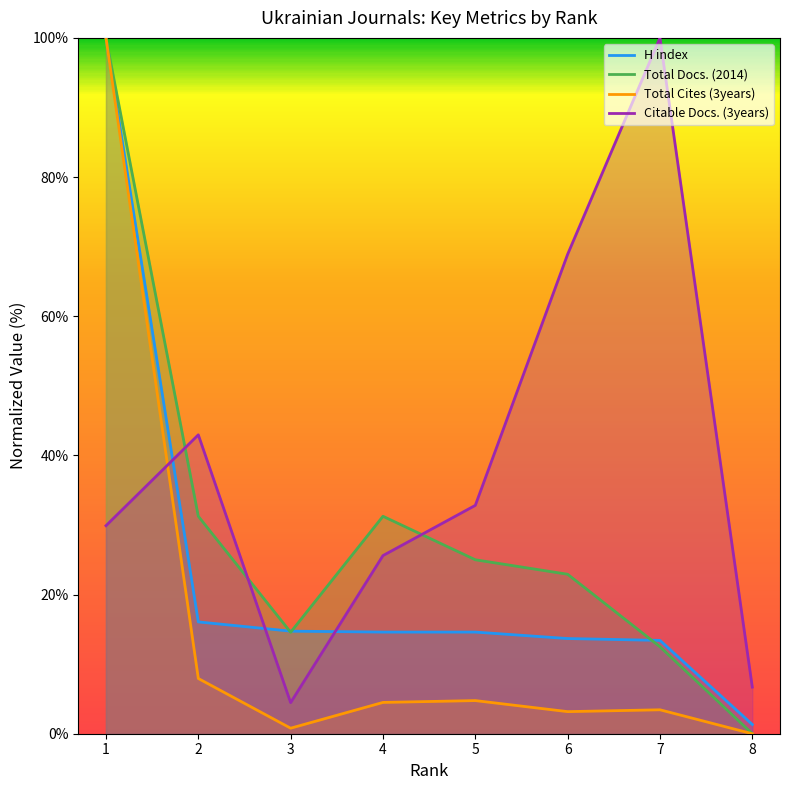

At which label is Total Docs. (2014) closest to 50?

4